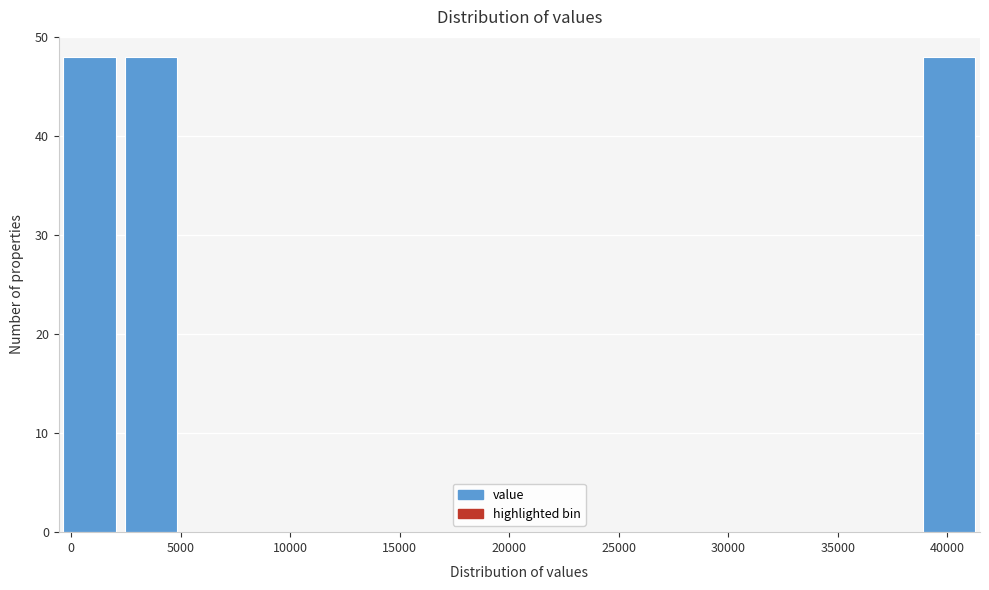

Reading left to right, transcribe this chart: for each bar, give the range it covers on the x-axis and its height. Neither the bar edges nor the heights are printed on the chart, so give them approximately, as read against the axes.

-500 to 2000: 48
2000 to 5000: 48
5000 to 8000: 0
8000 to 10500: 0
10500 to 13500: 0
13500 to 16500: 0
16500 to 19000: 0
19000 to 22000: 0
22000 to 24500: 0
24500 to 27500: 0
27500 to 30500: 0
30500 to 33000: 0
33000 to 36000: 0
36000 to 38500: 0
38500 to 41500: 48